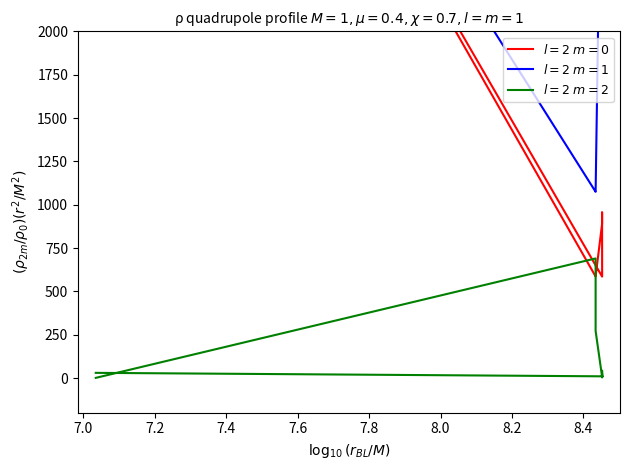

Which series has the largest total across all categories?

$l=2$ $m=1$